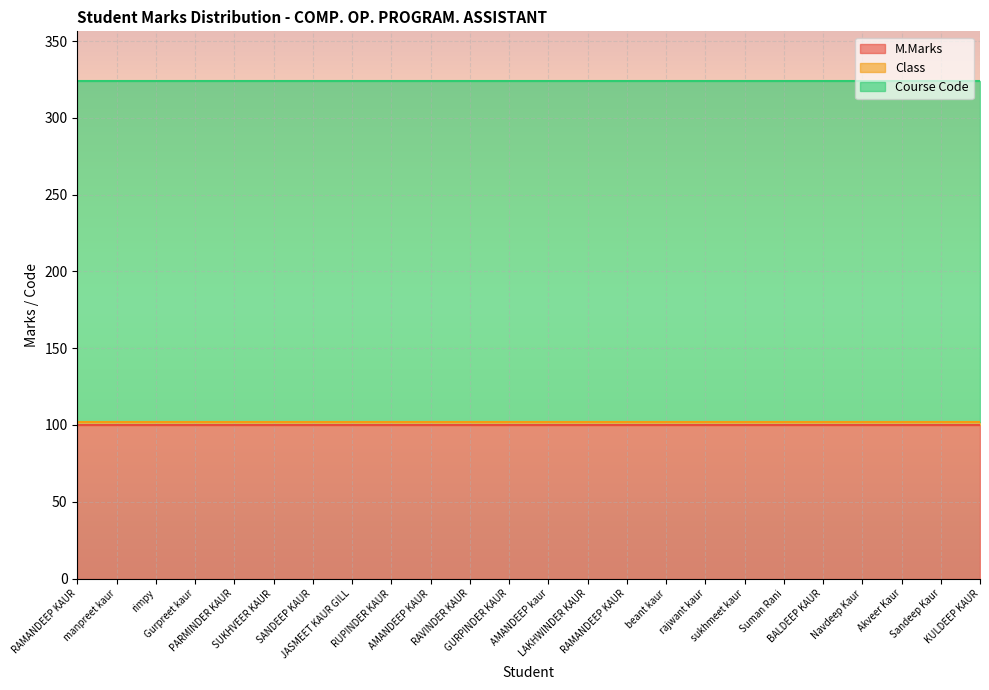

What is the label of the 19th point from the right?

SUKHVEER KAUR